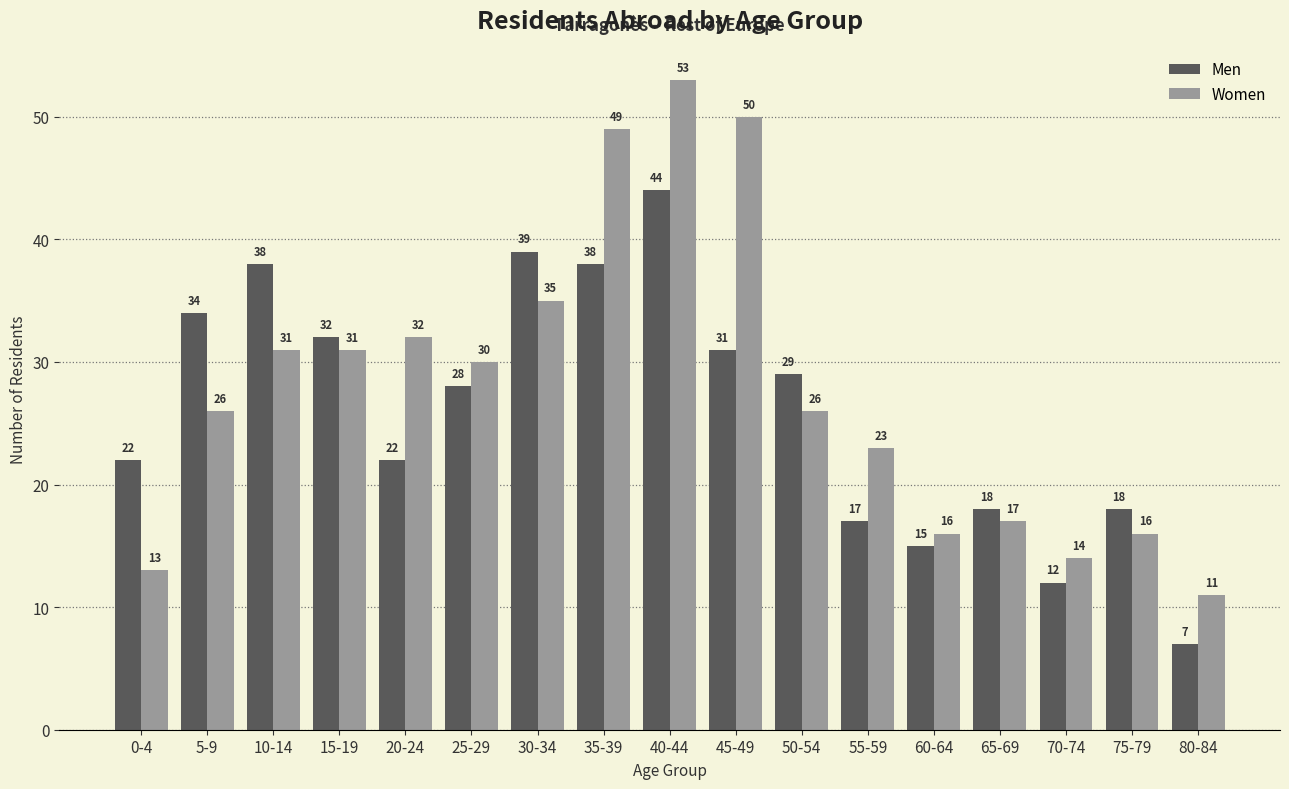

Where is Women nearest to the value 32?

20-24